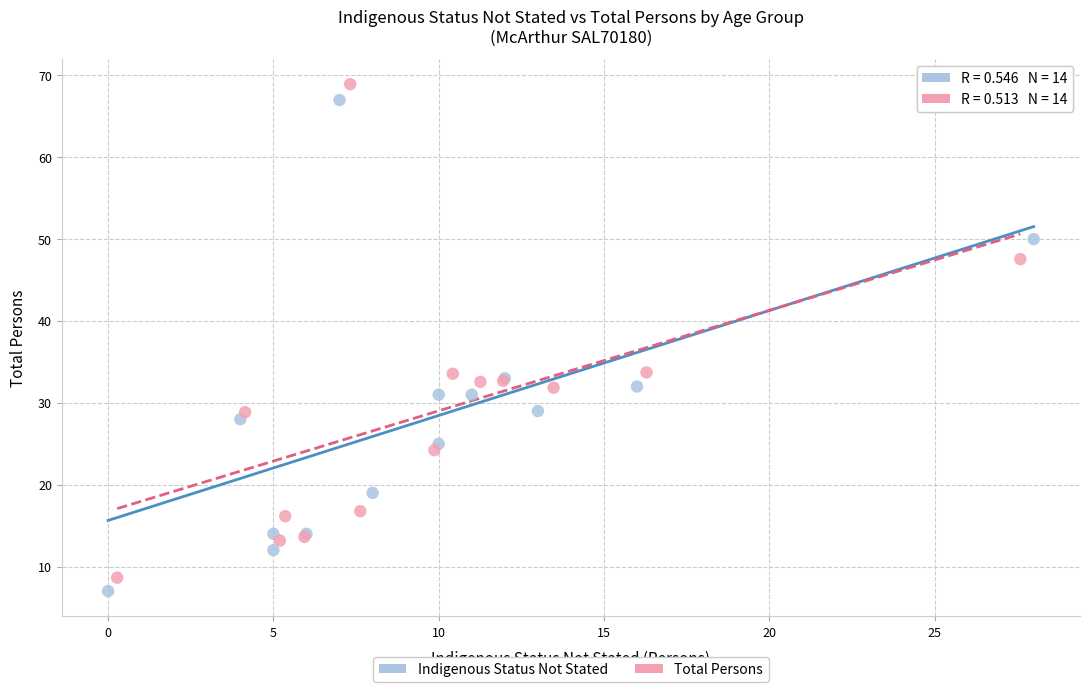

Which series has the widest spread of Y values?

Total Persons